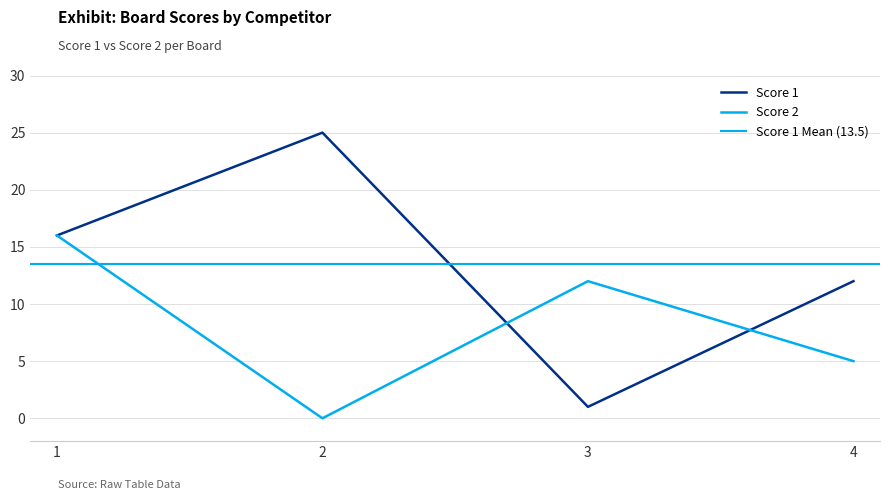

At how many categories does at least one series exceed 20?

1